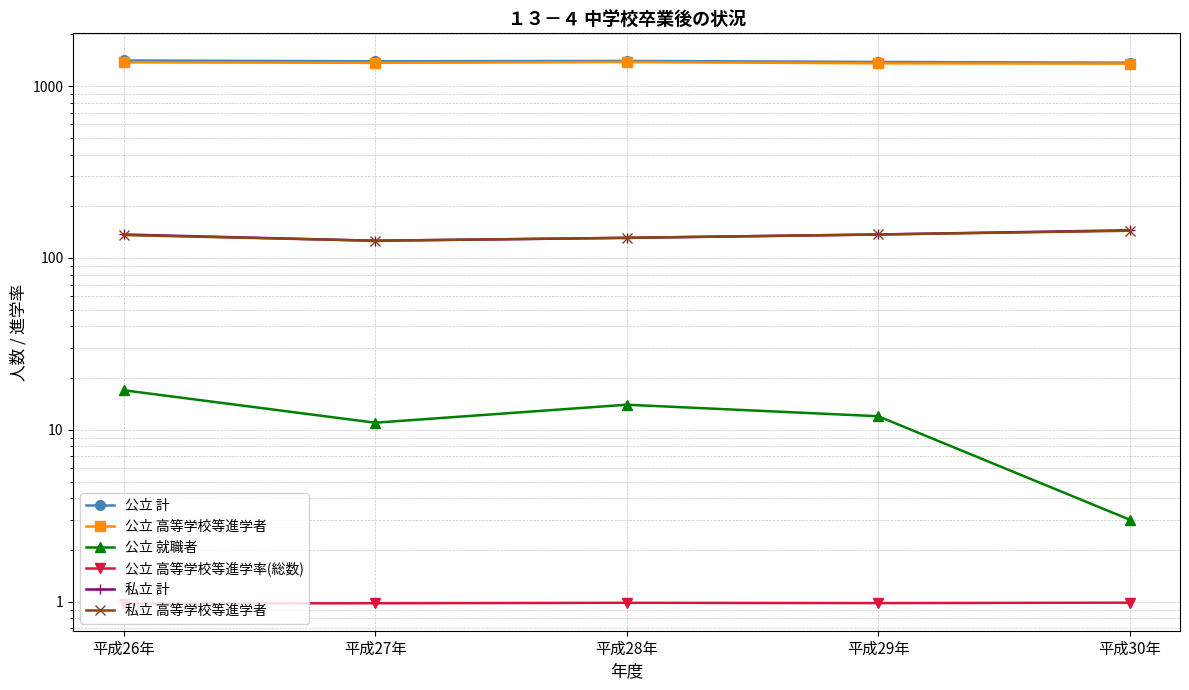

Between 平成28年 and 平成29年, which series saw the biggest shift?

公立 高等学校等進学者